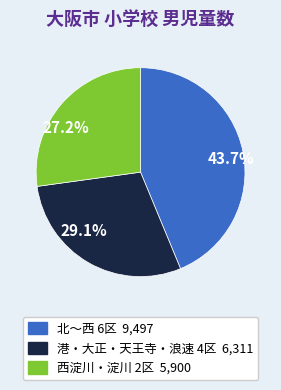

What is the ratio of the value at 27.2% to the value at 43.7%?

0.6